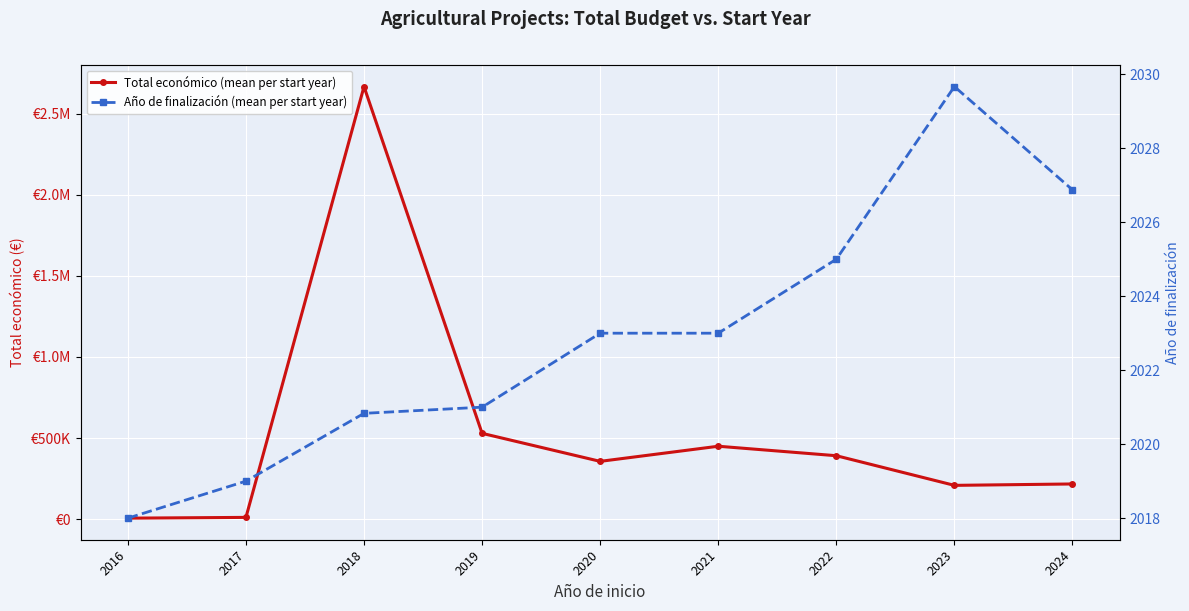

Rank the series by their average value, from lowest to highest.

Año de finalización (mean per start year), Total económico (mean per start year)